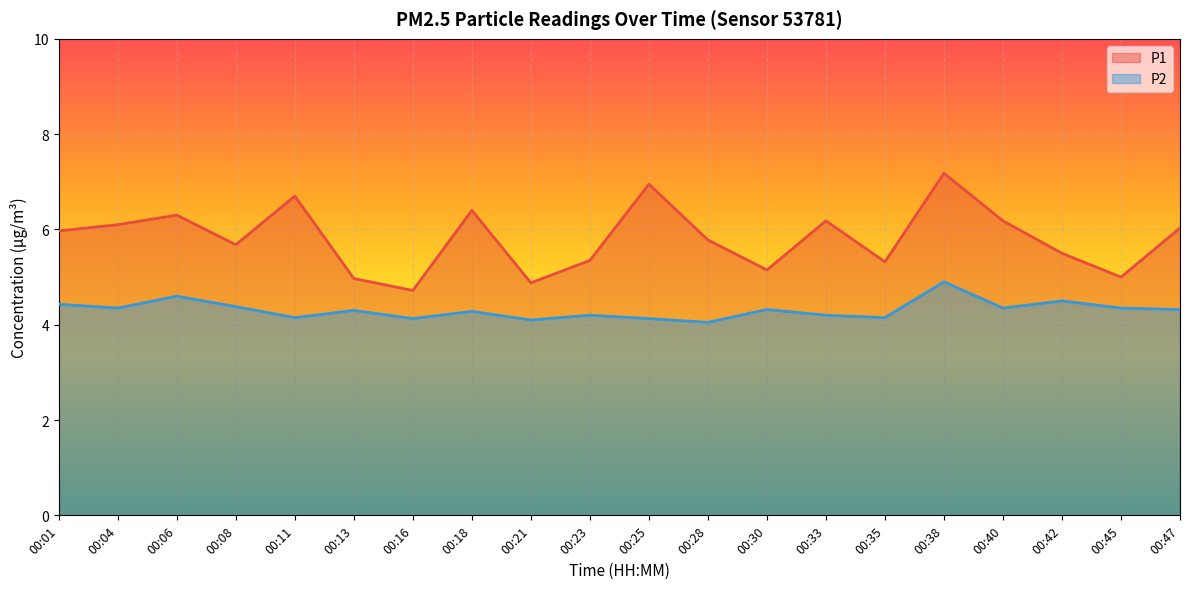

True or false: P2 has a value of 6.9 at 00:33.

False